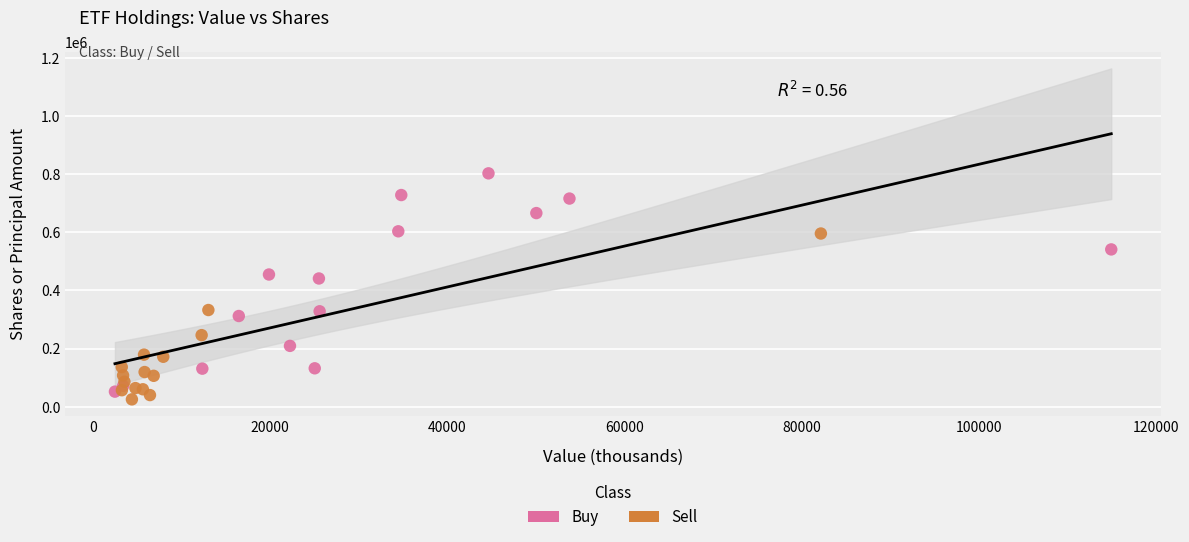

Which series has the largest Y range (max minus min)?

Buy